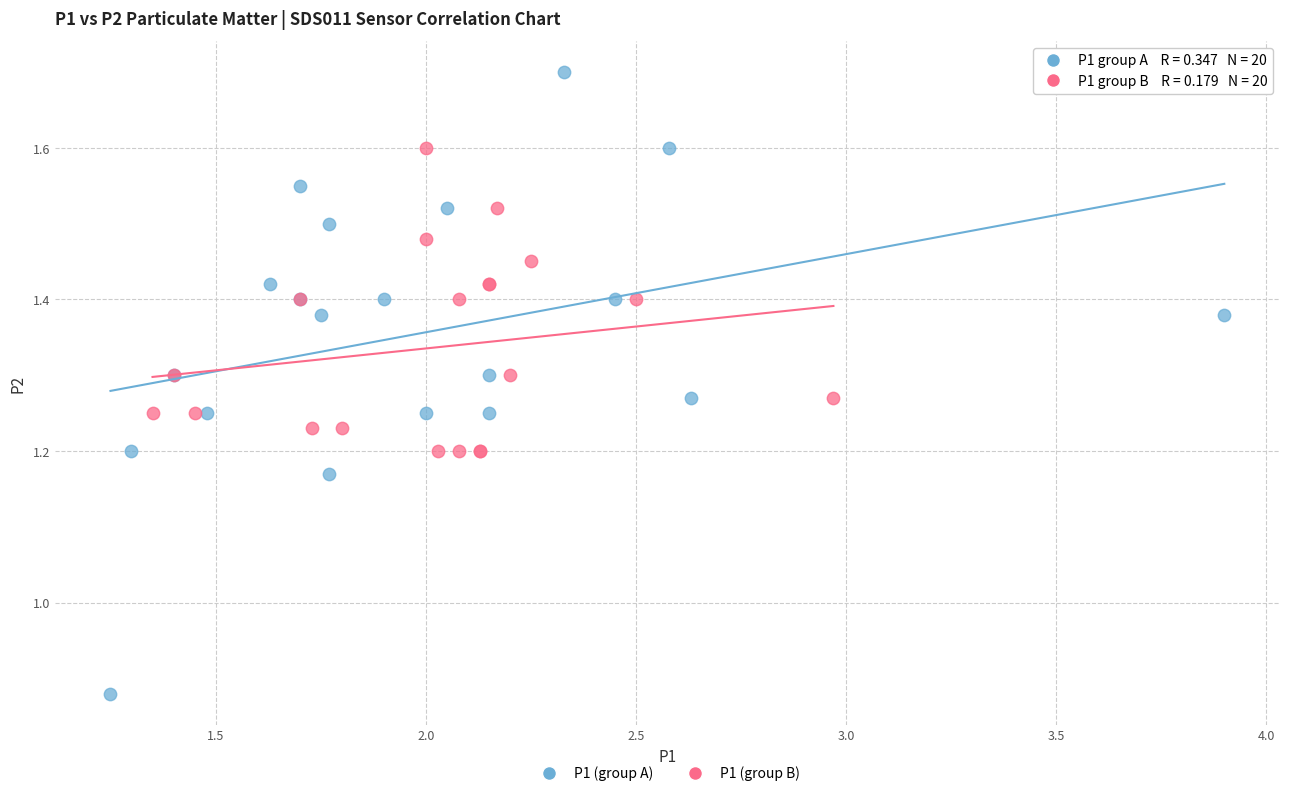

Which series contains the highest Y value?

P1 (group A)